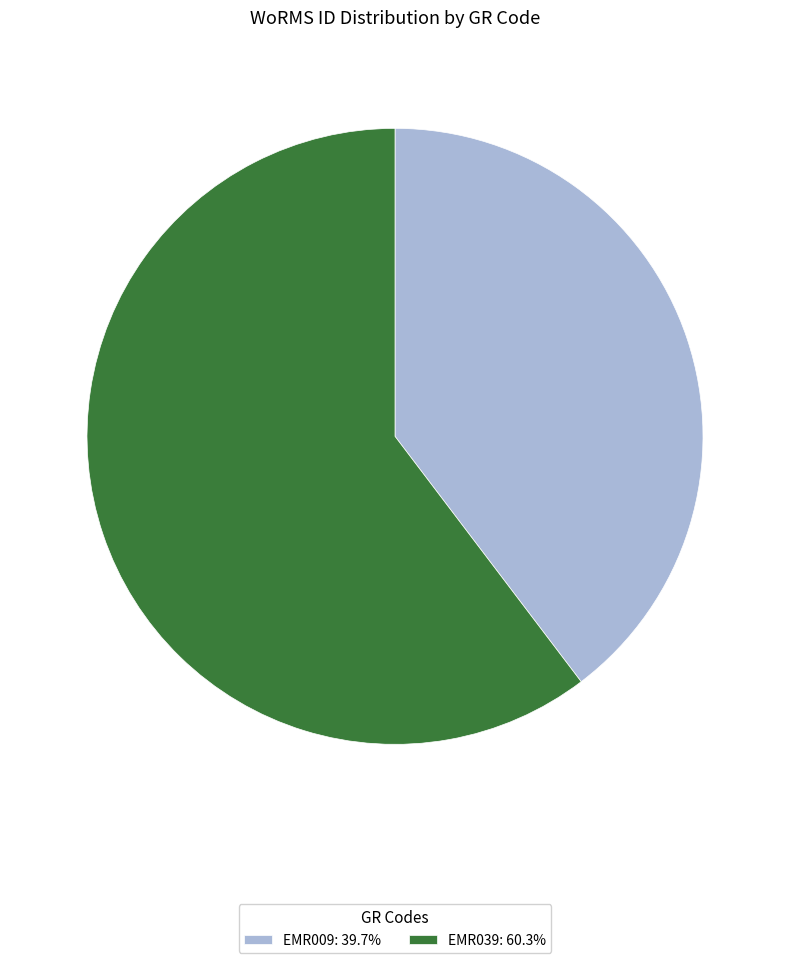

Is it true that EMR039 is 66% of the pie?

False